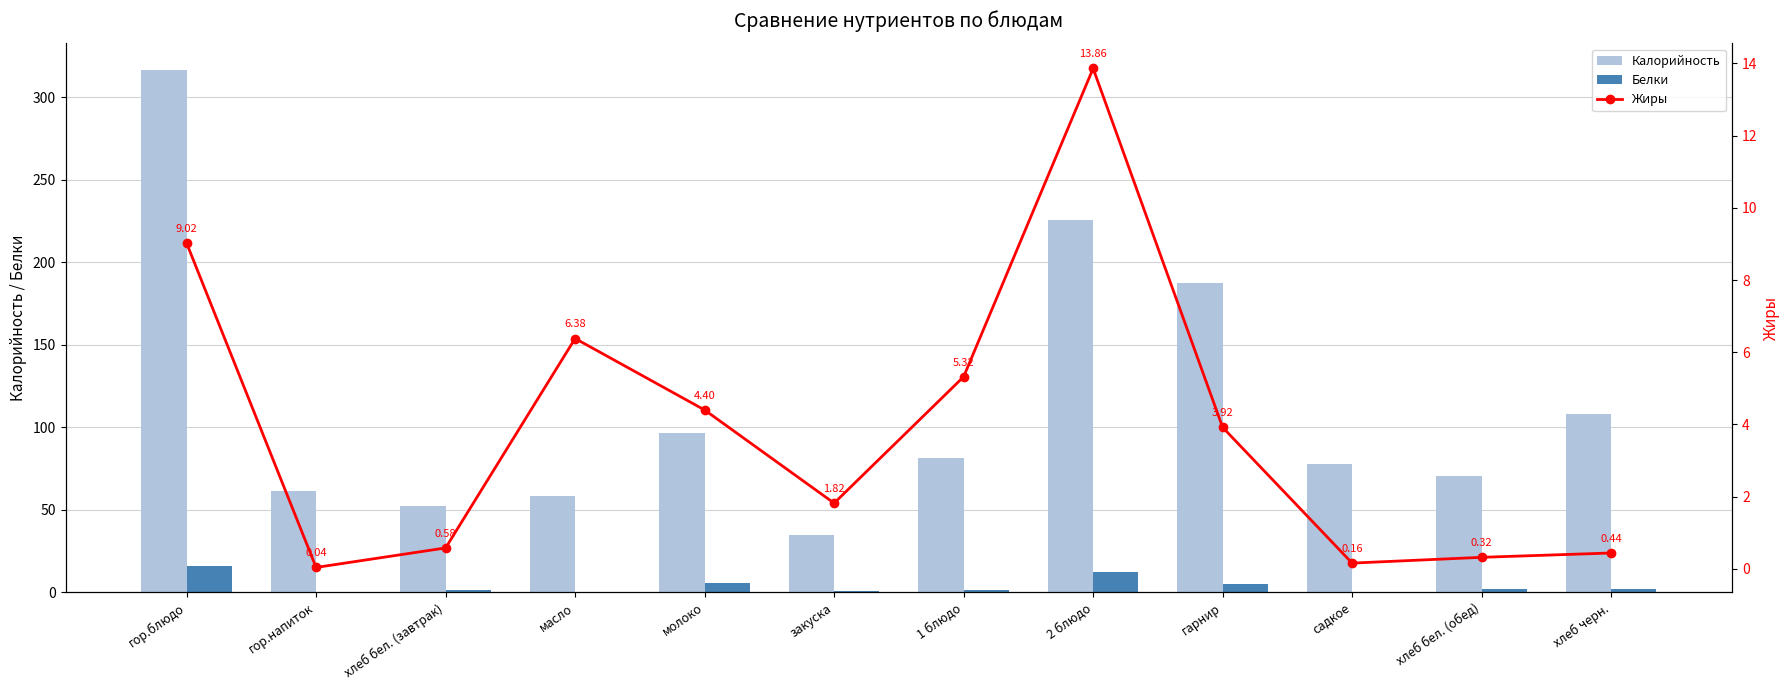

What is the highest value of the Жиры series?

13.9